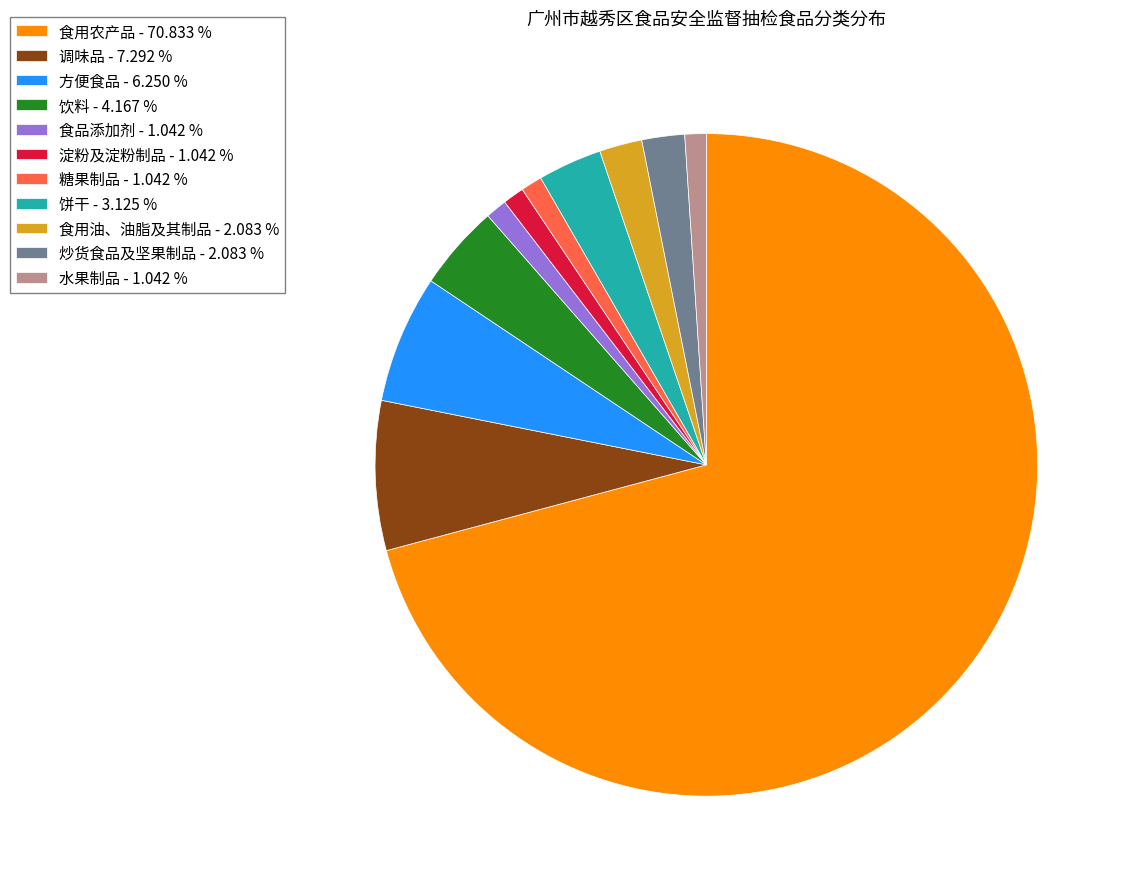

Is the sum of 淀粉及淀粉制品 and 炒货食品及坚果制品 greater than half?

No